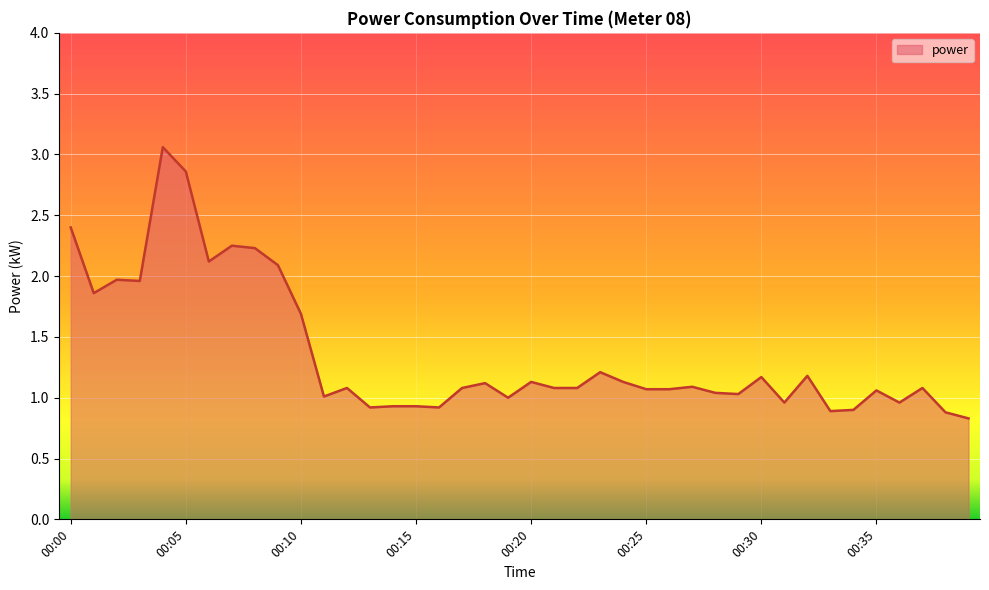

How many distinct data groups are displayed?

1